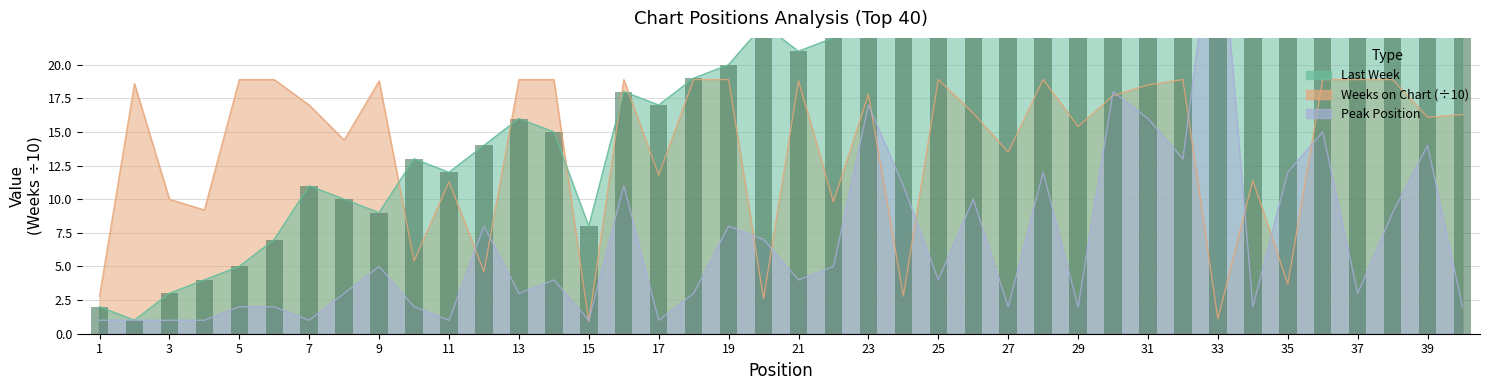

How many values in the Peak Position series exceed 4?

18